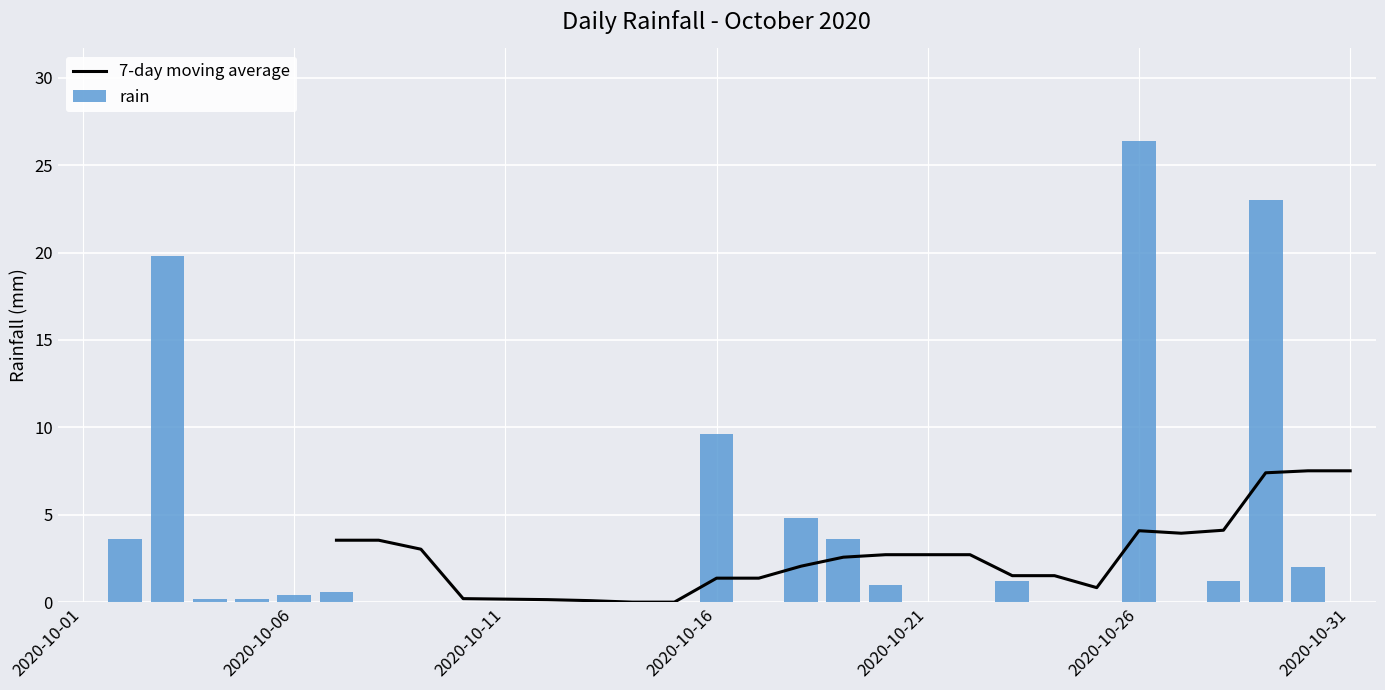

What is the highest value of the rain series?

26.4